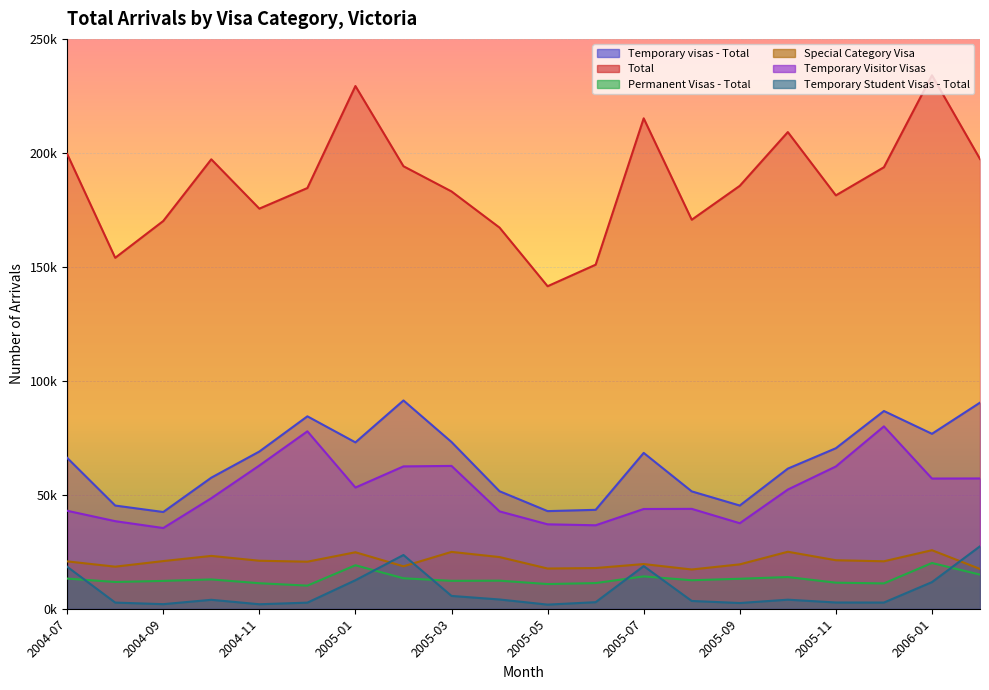

At how many categories does at least one series exceed 185589?

9